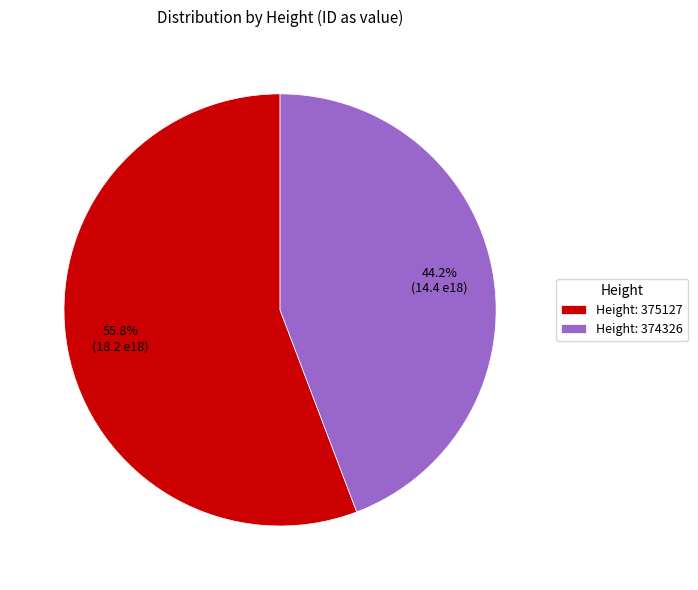

Which category has the smallest portion of the pie?

Height: 374326